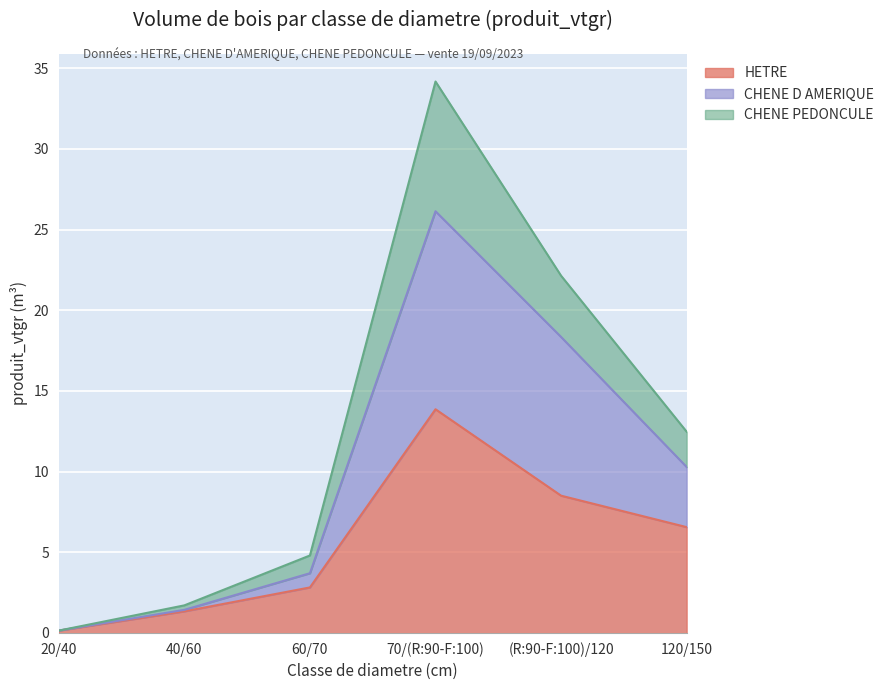

Rank the categories by HETRE value from highest to lowest.

70/(R:90-F:100), (R:90-F:100)/120, 120/150, 60/70, 40/60, 20/40